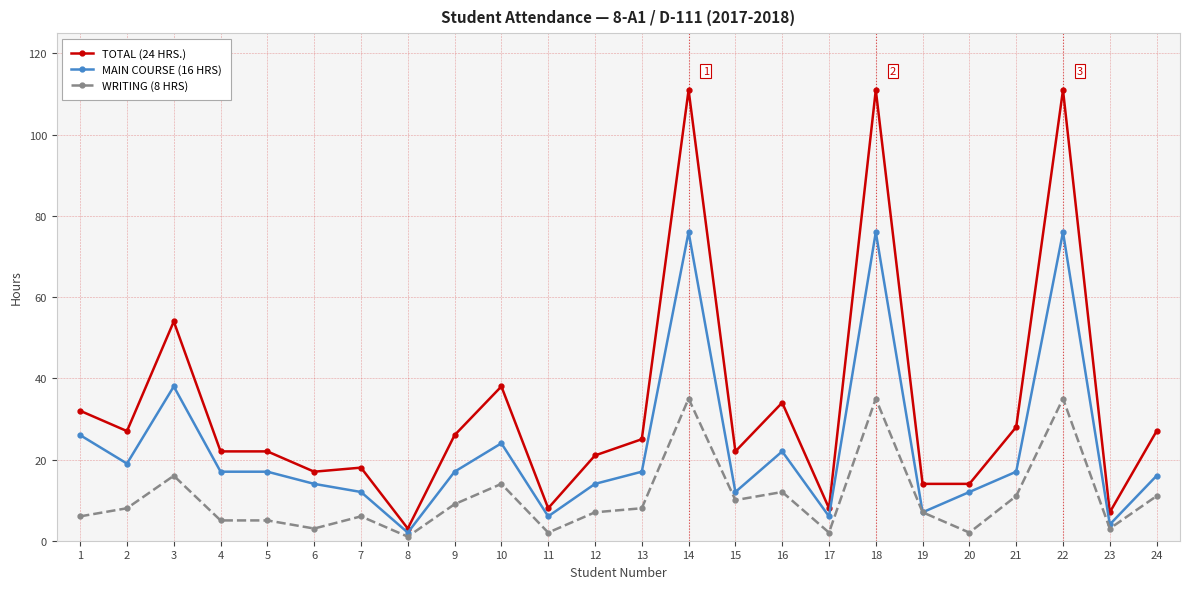

Read the TOTAL (24 HRS.) value at 10.

38